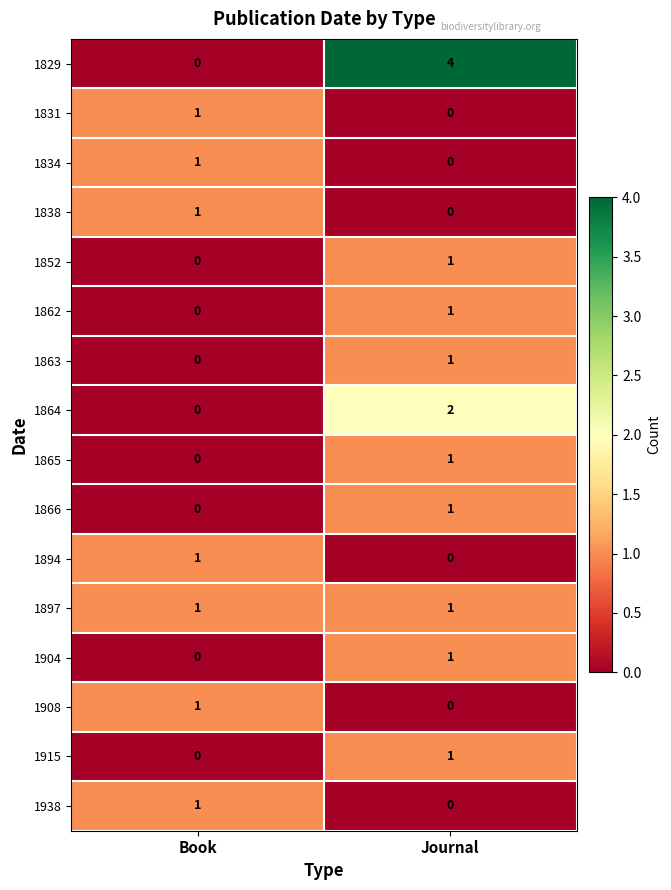

What is the total value across all series at Book?

7